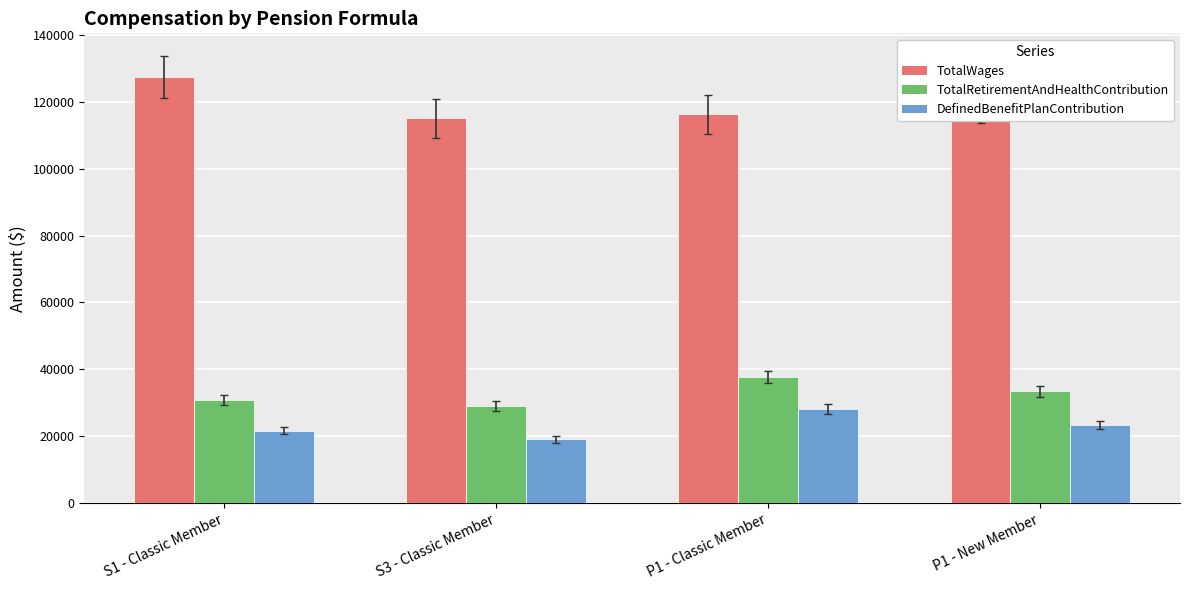

At how many categories does at least one series exceed 63925?

4